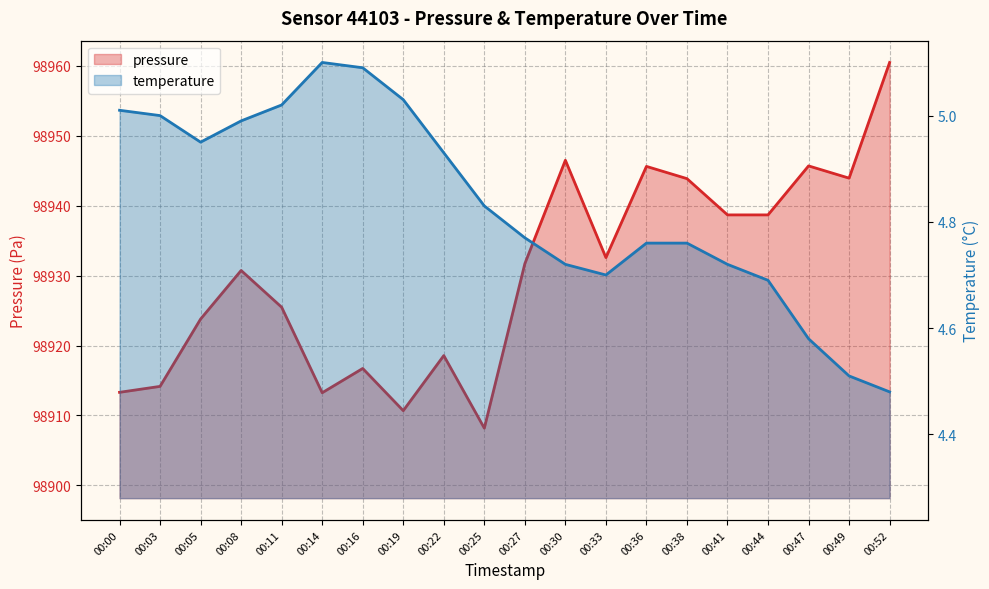

True or false: pressure and temperature intersect in this chart.

False